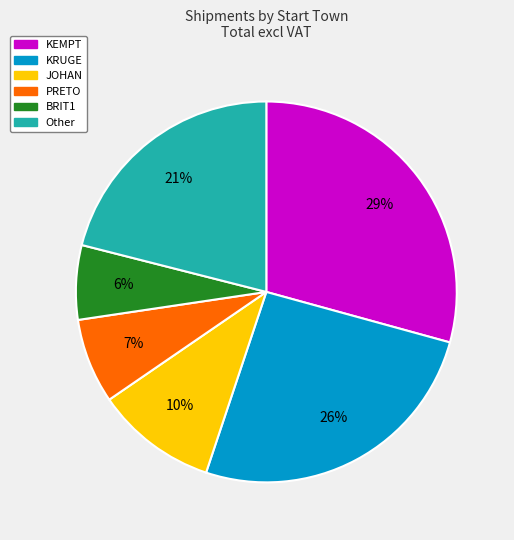

Is there a majority slice in this chart?

No